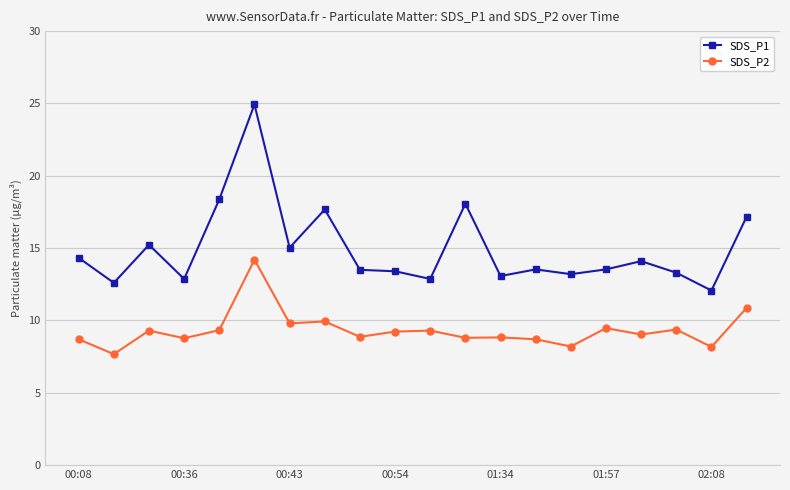

What is the minimum value shown in the chart?

7.7